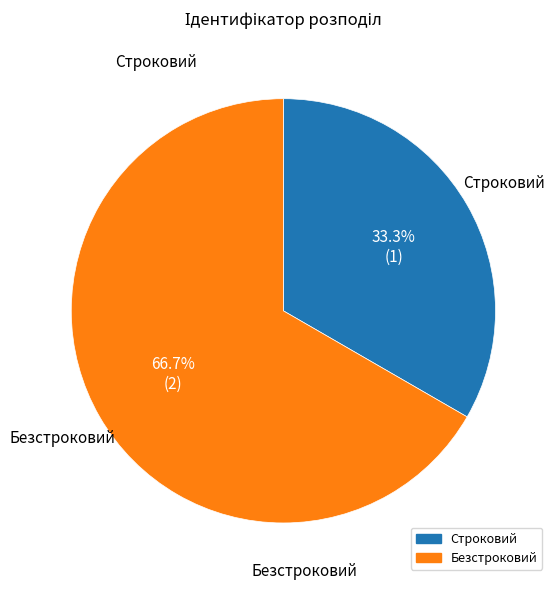

Which category has the smallest portion of the pie?

Строковий